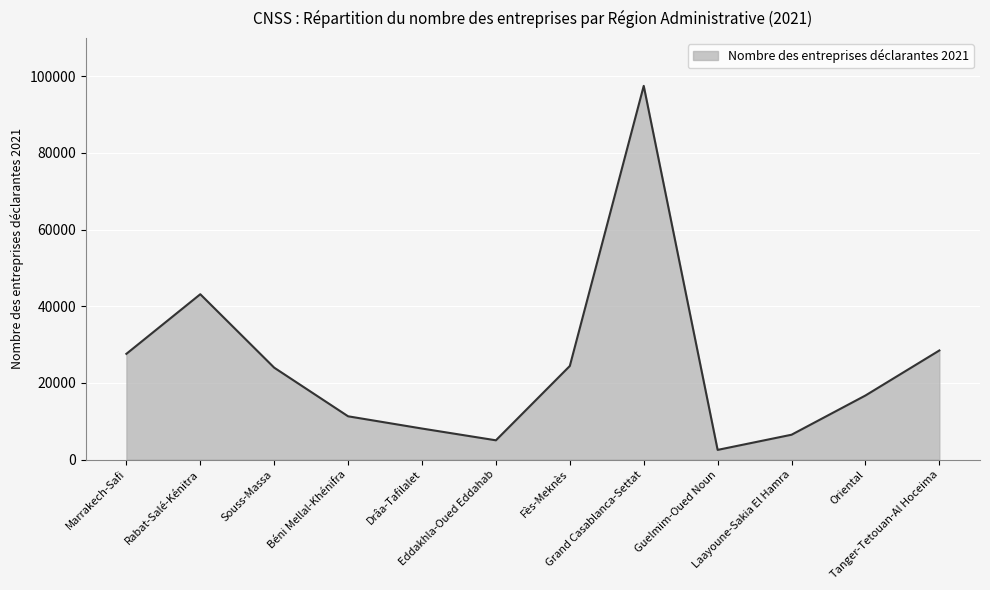

Count the number of data series in this chart.

1